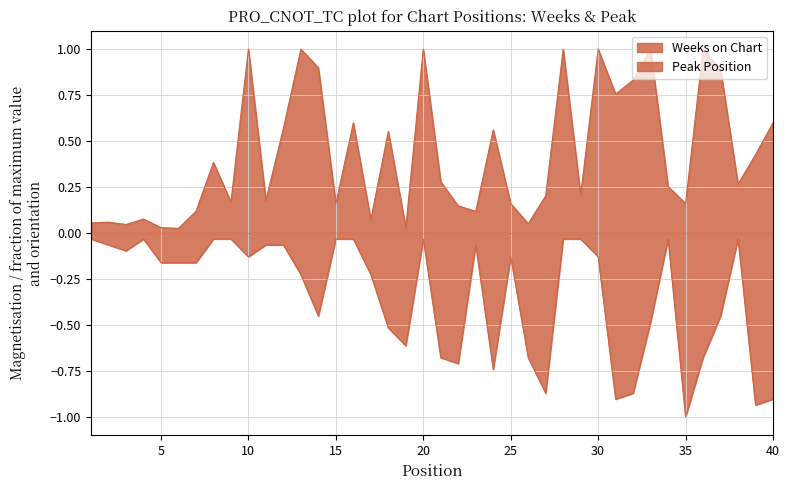

True or false: Peak Position and Weeks on Chart cross at least once.

False